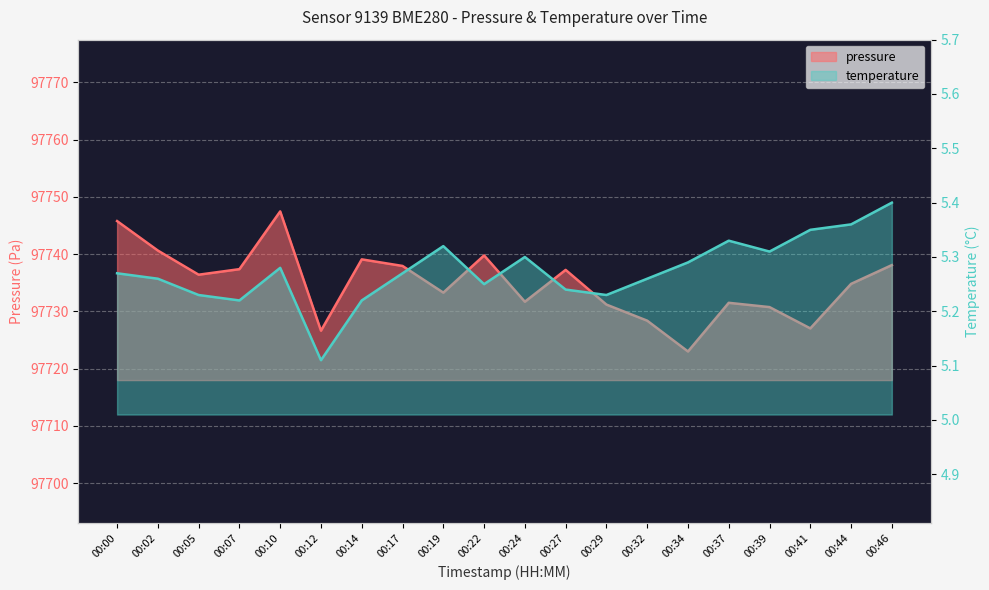

Rank the series at 00:07 from lowest to highest value.

temperature, pressure